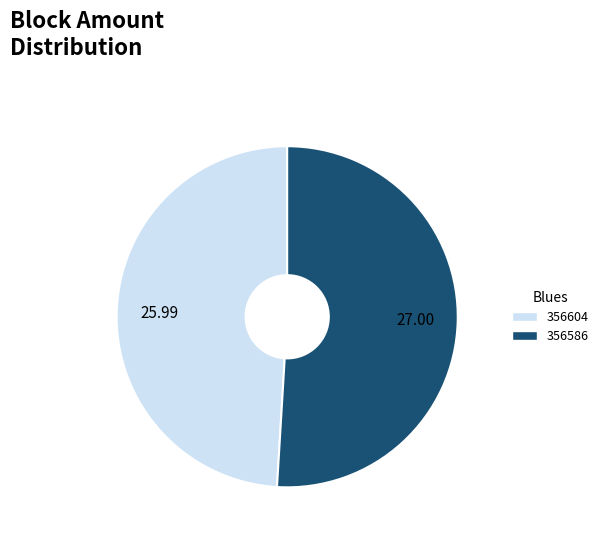

Is the sum of 356586 and 356604 greater than half?

Yes